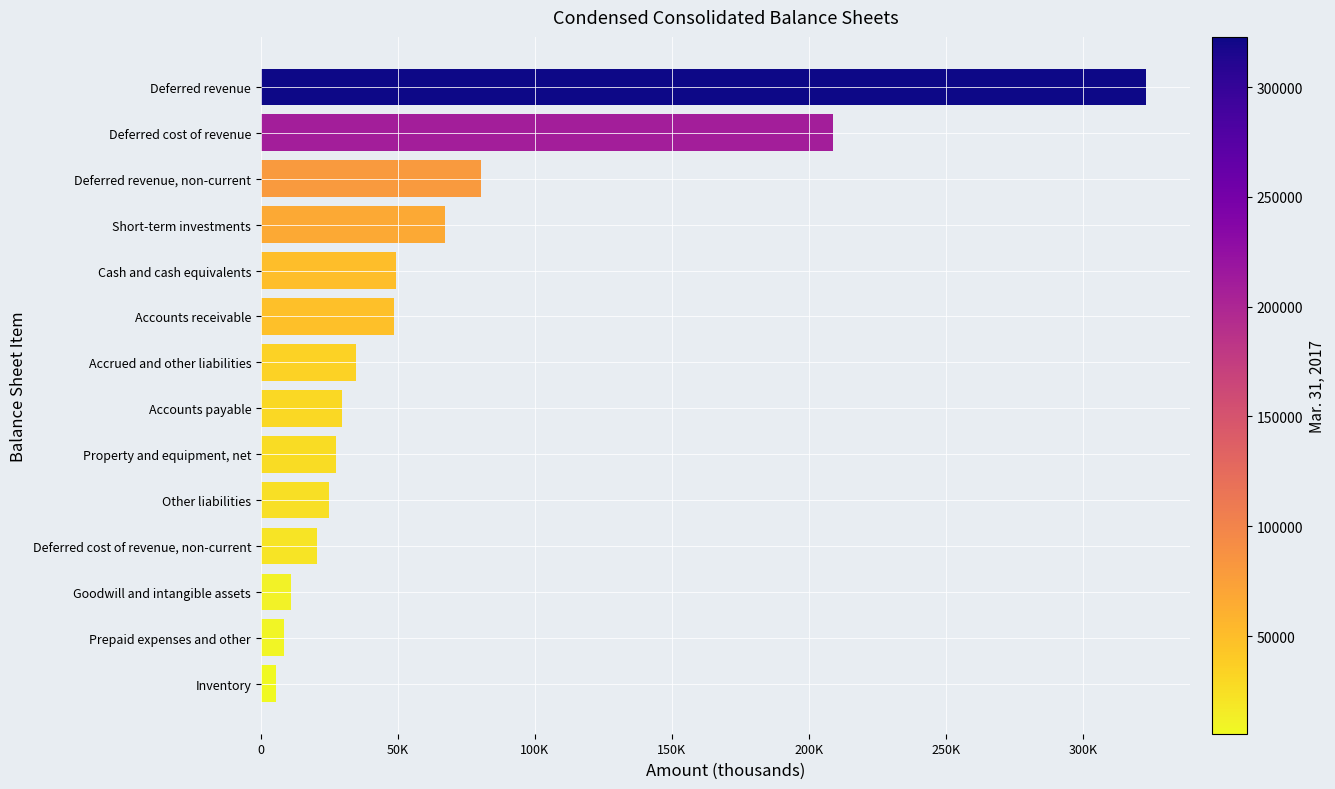

What is the minimum value shown in the chart?

5529